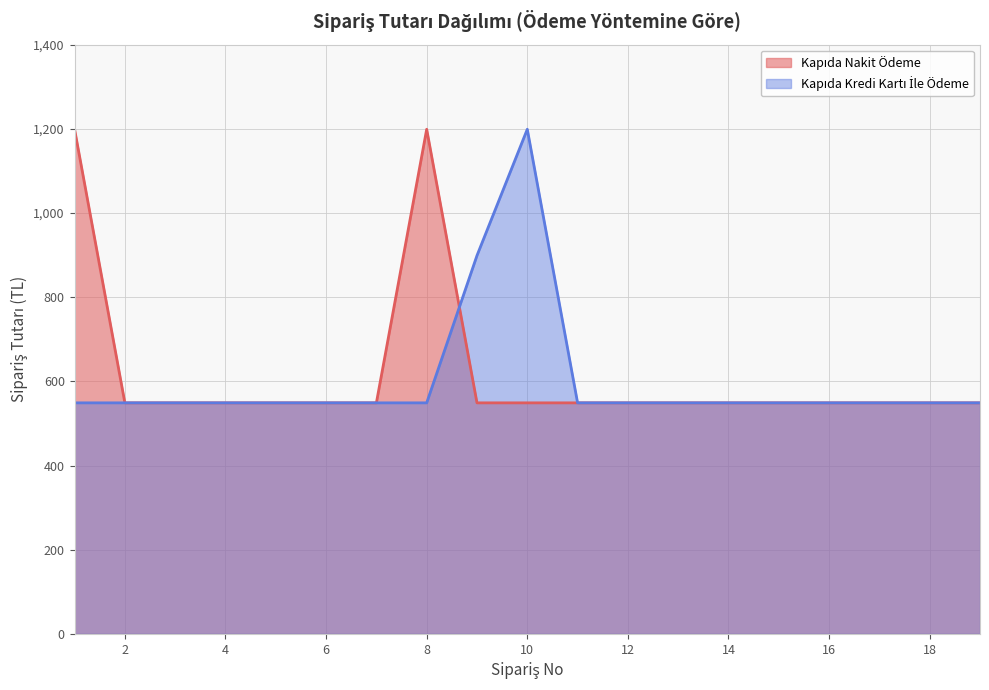

What is the total value across all series at 8?

1748